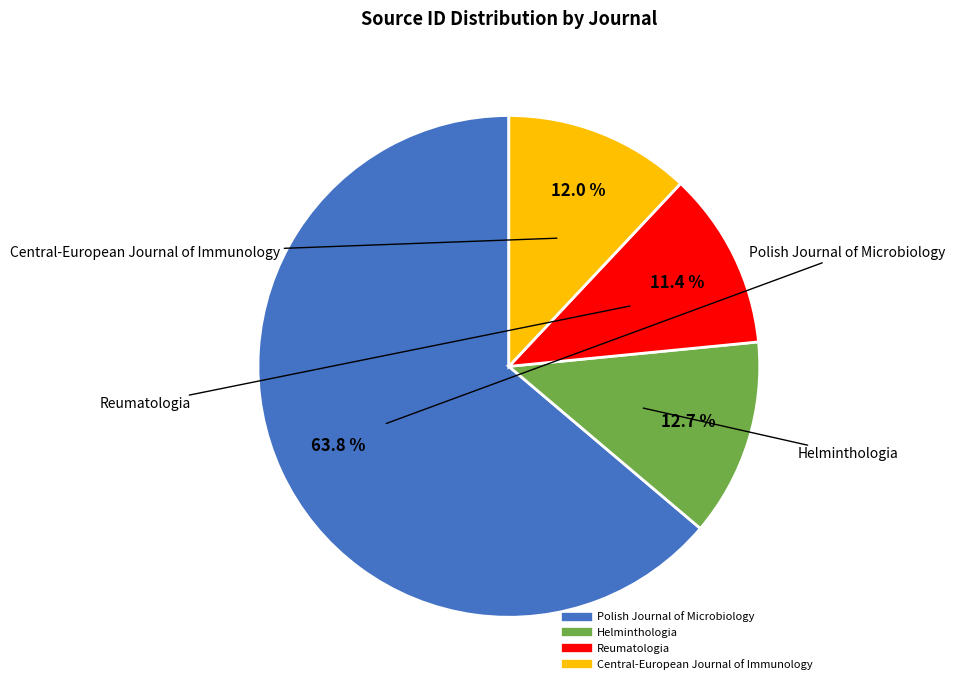

Is there any slice that represents more than half of the pie?

Yes